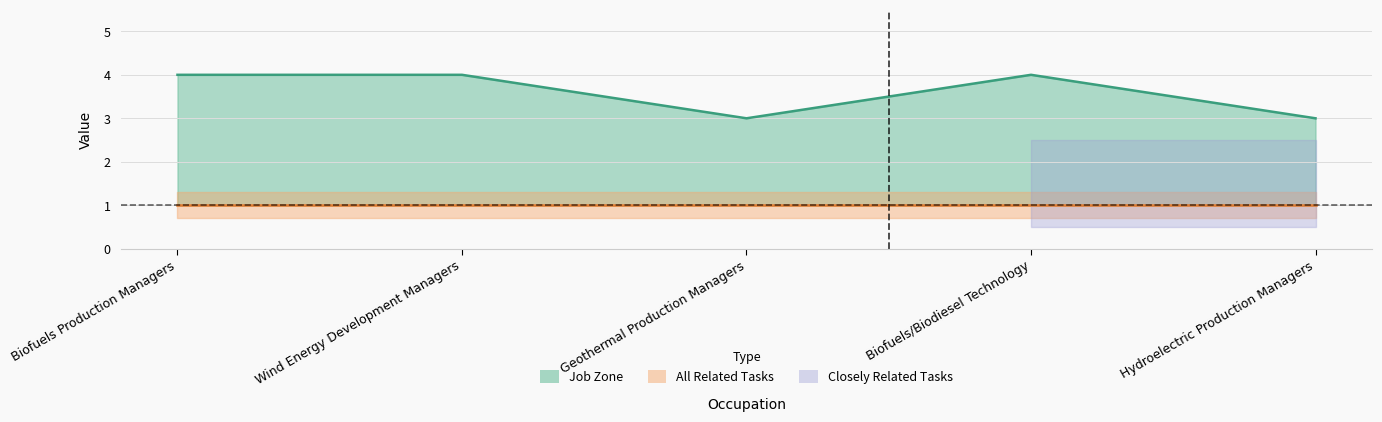

Count the values in the range 3 to 4.

5